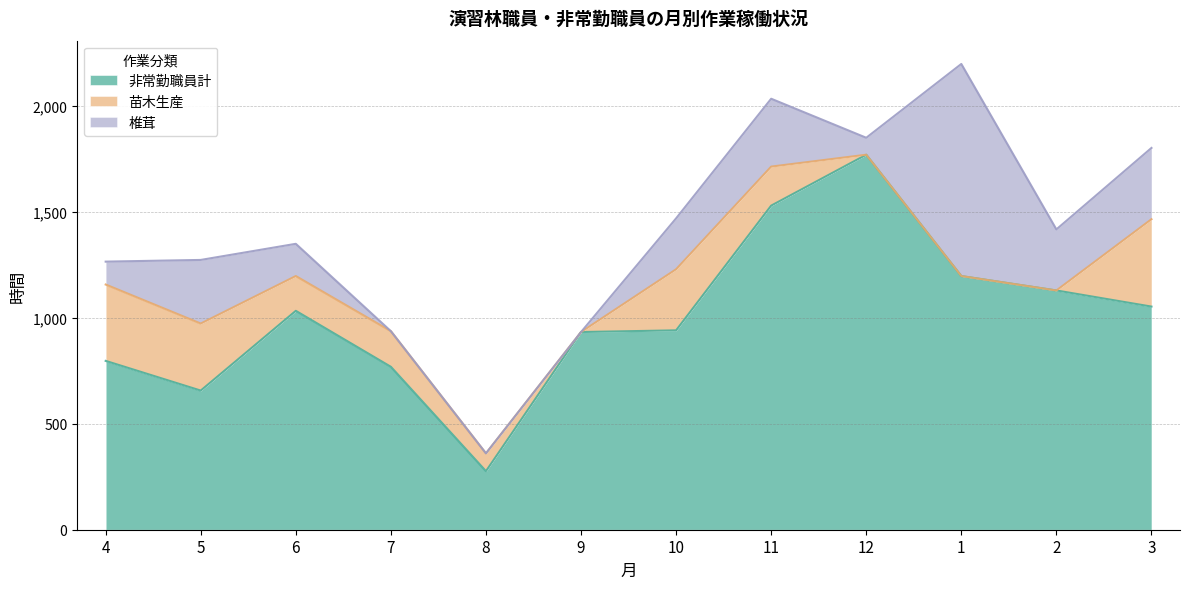

At which label does 苗木生産 first exceed 168?

4